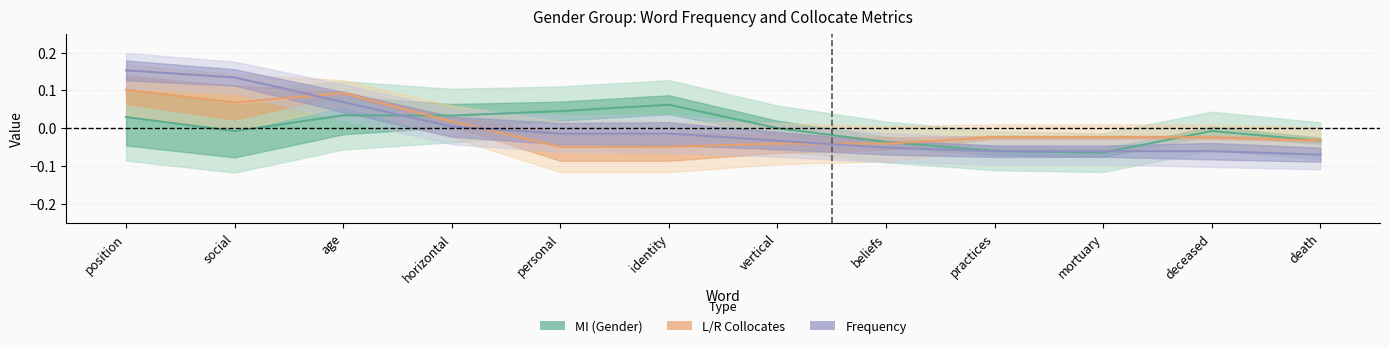

Does the chart display data point markers on the line(s)?

No